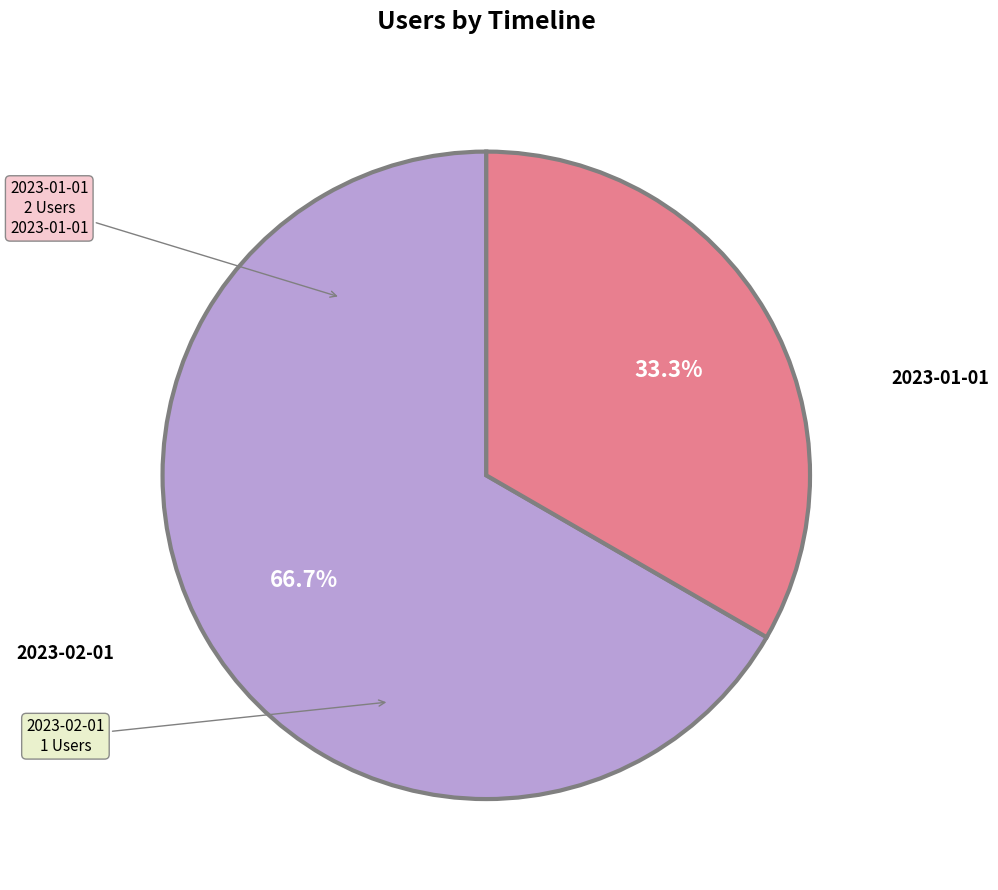

Which has a higher value, 2023-02-01 or 2023-01-01?

2023-01-01